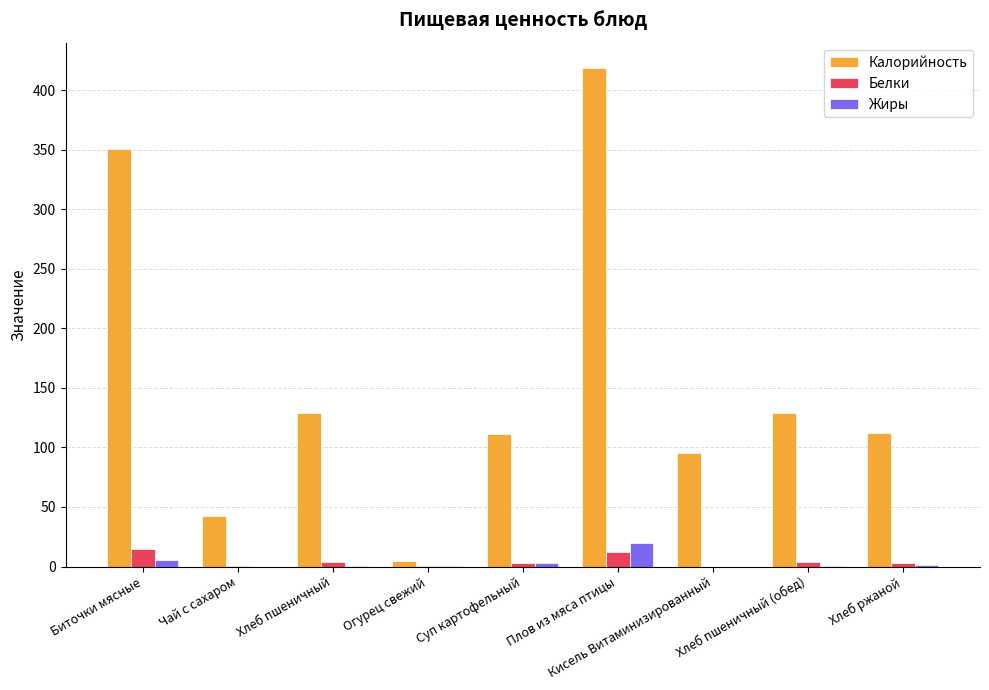

Are the bars horizontal?

No